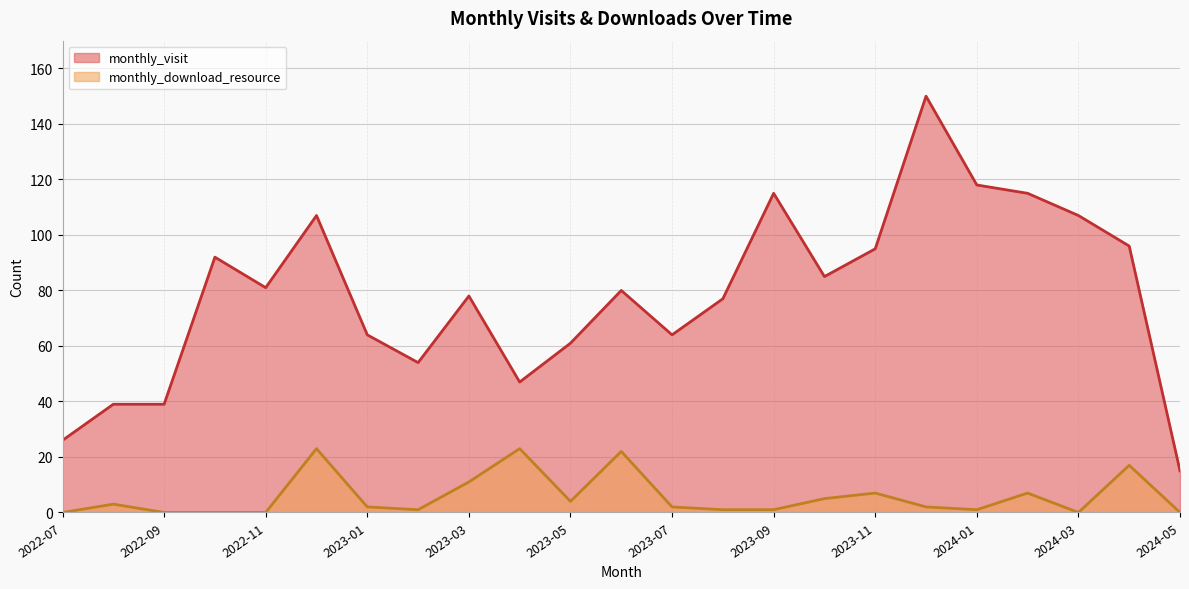

What is the difference between the maximum and minimum values in the monthly_visit series?

135